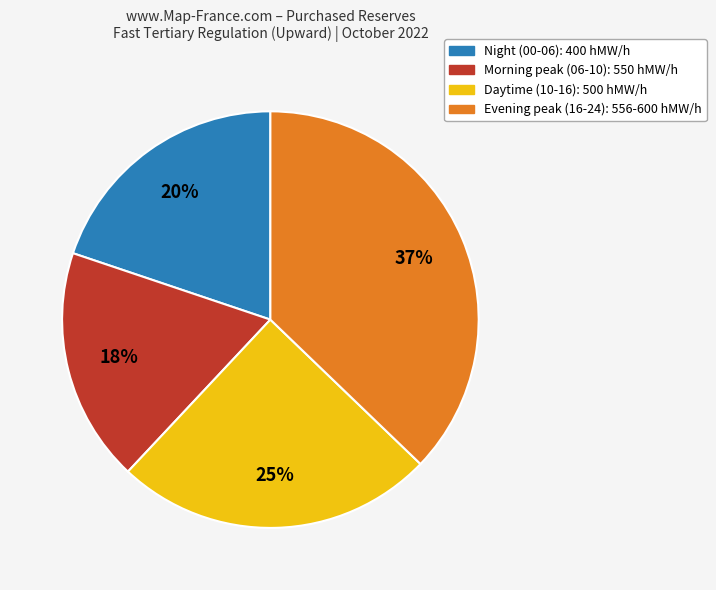

Is there a majority slice in this chart?

No